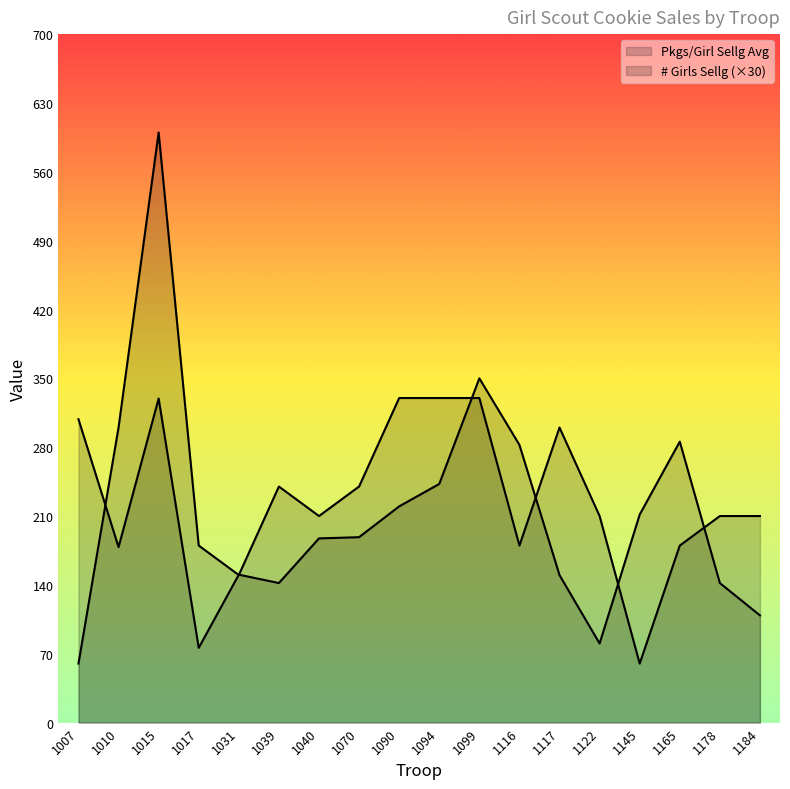

List the series in order of their peak value, lowest first.

Pkgs/Girl Sellg Avg, # Girls Sellg